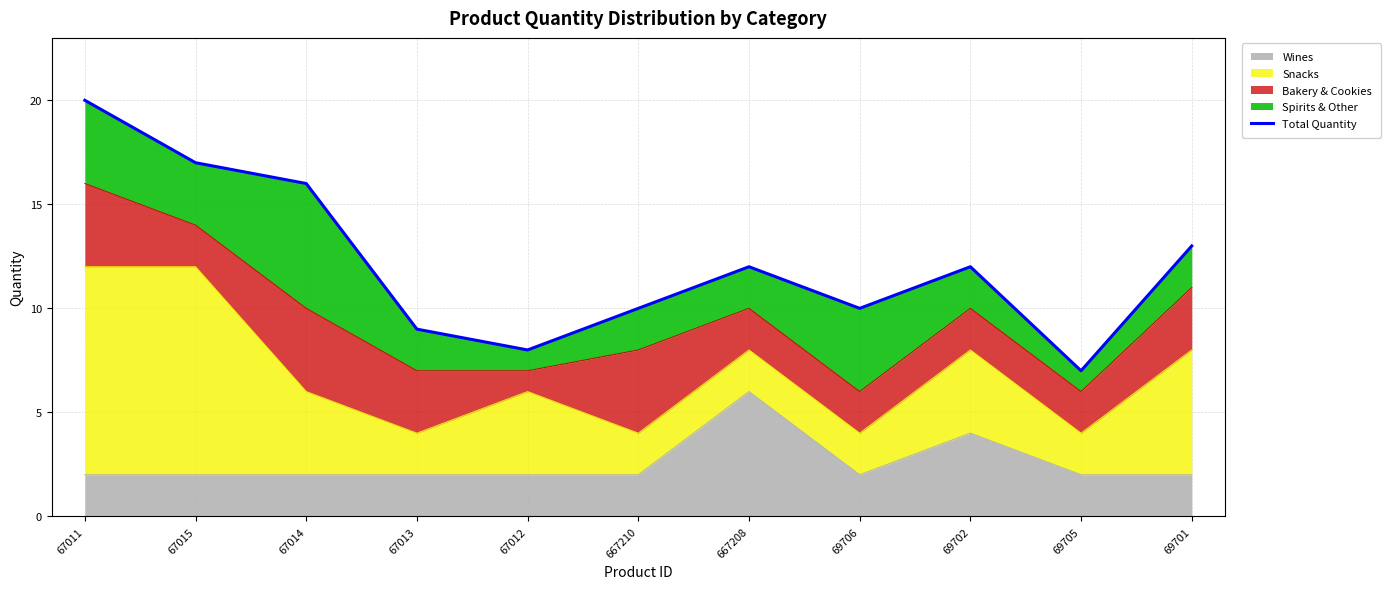

The chart shows a value of 7 at 67015. True or false?

False